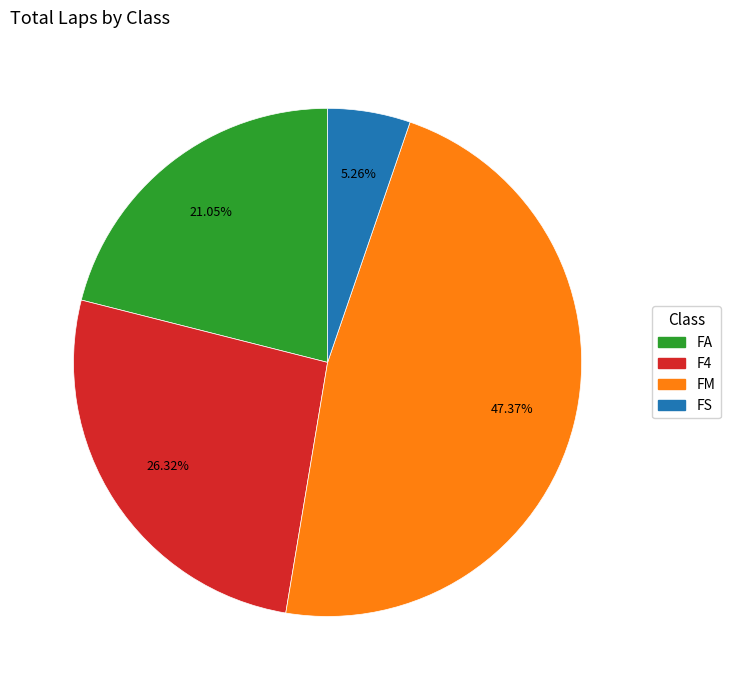

Is there any slice that represents more than half of the pie?

No